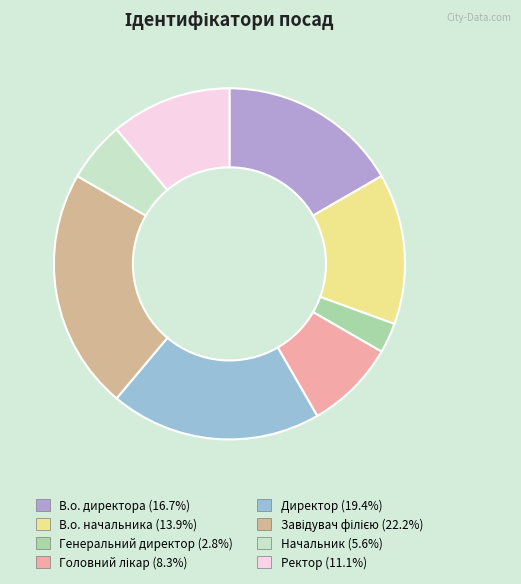

Is there any slice that represents more than half of the pie?

No